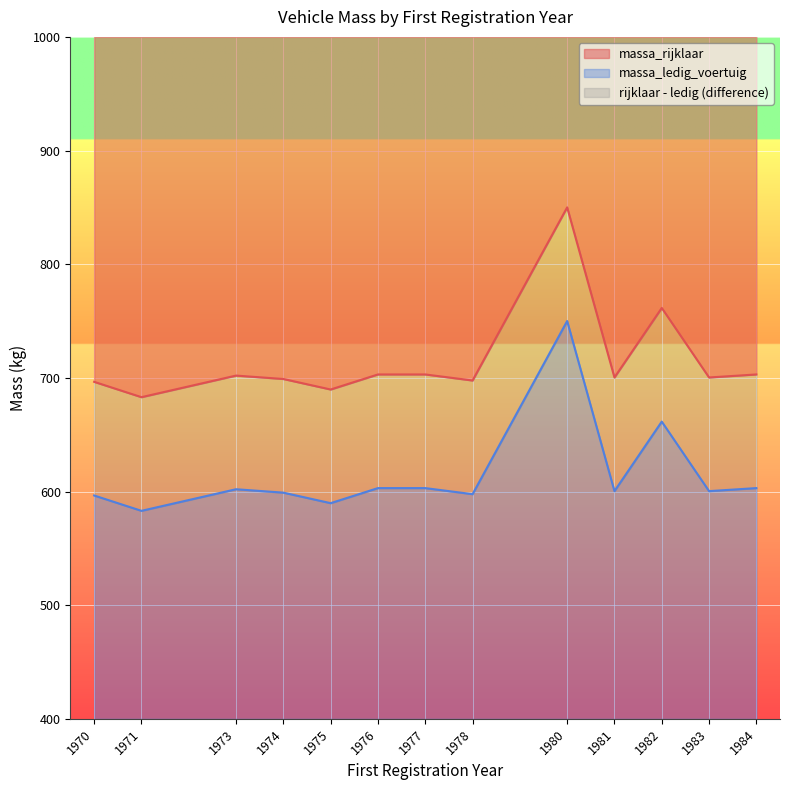

Rank the series by their maximum value, from lowest to highest.

massa_ledig_voertuig, massa_rijklaar